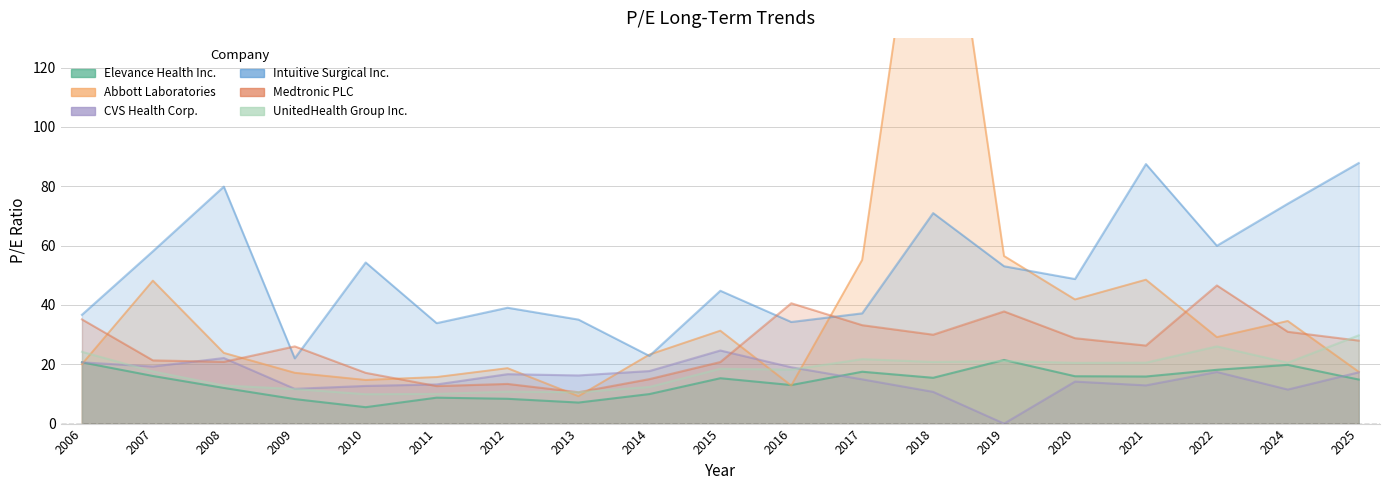

Count the number of categories in the chart.

19